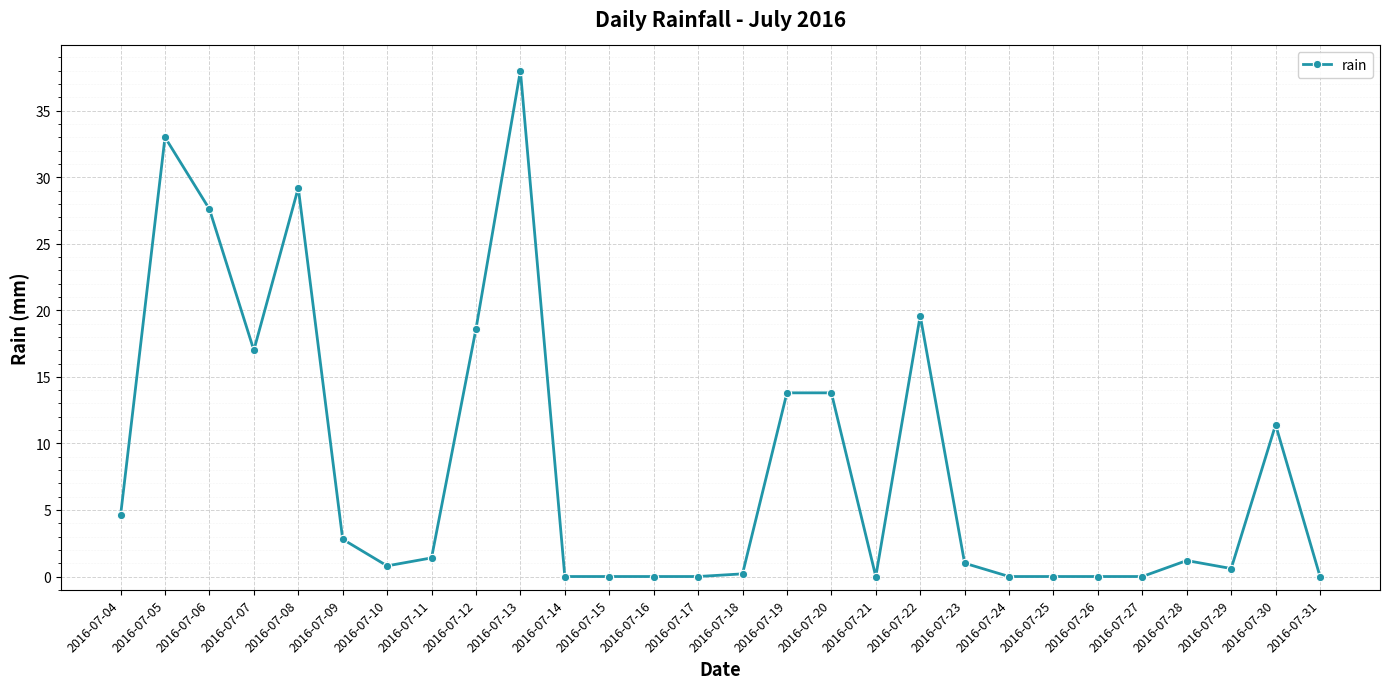

What is the maximum value shown in the chart?

38.0